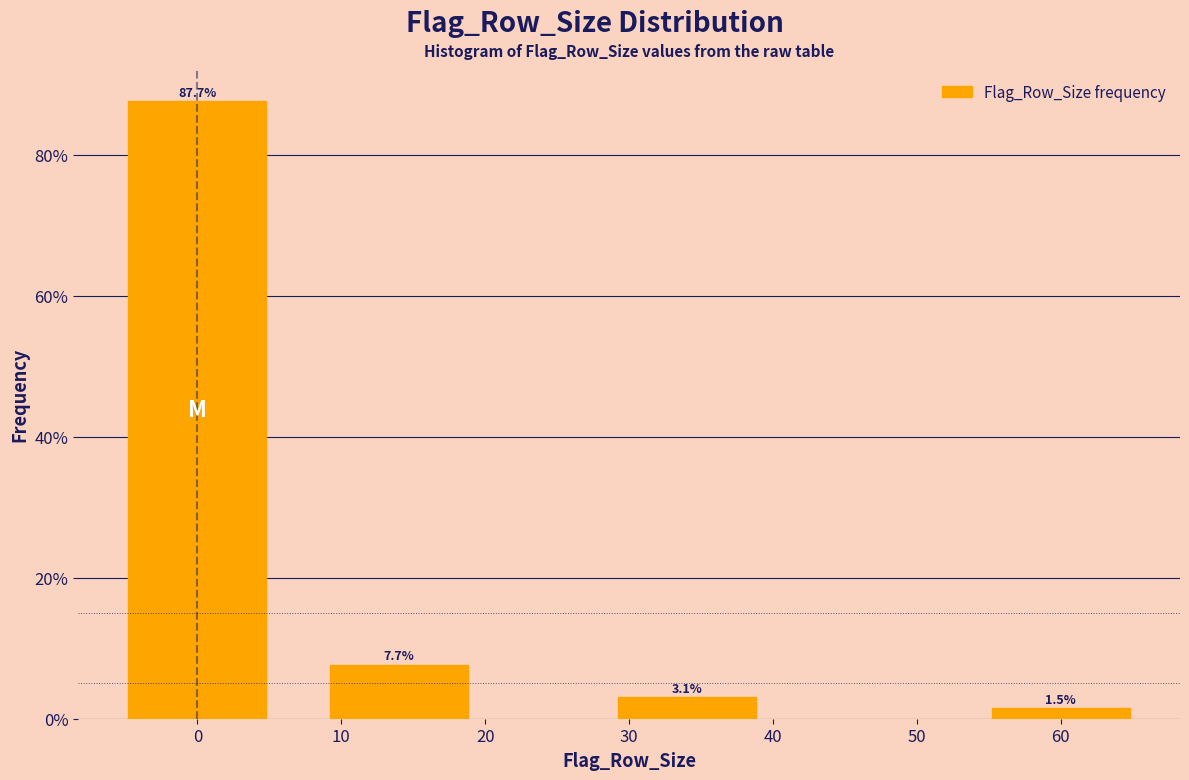

Reading left to right, list all the values displayed in this chart.

0=87.7	10=7.7	30=3.1	60=1.5